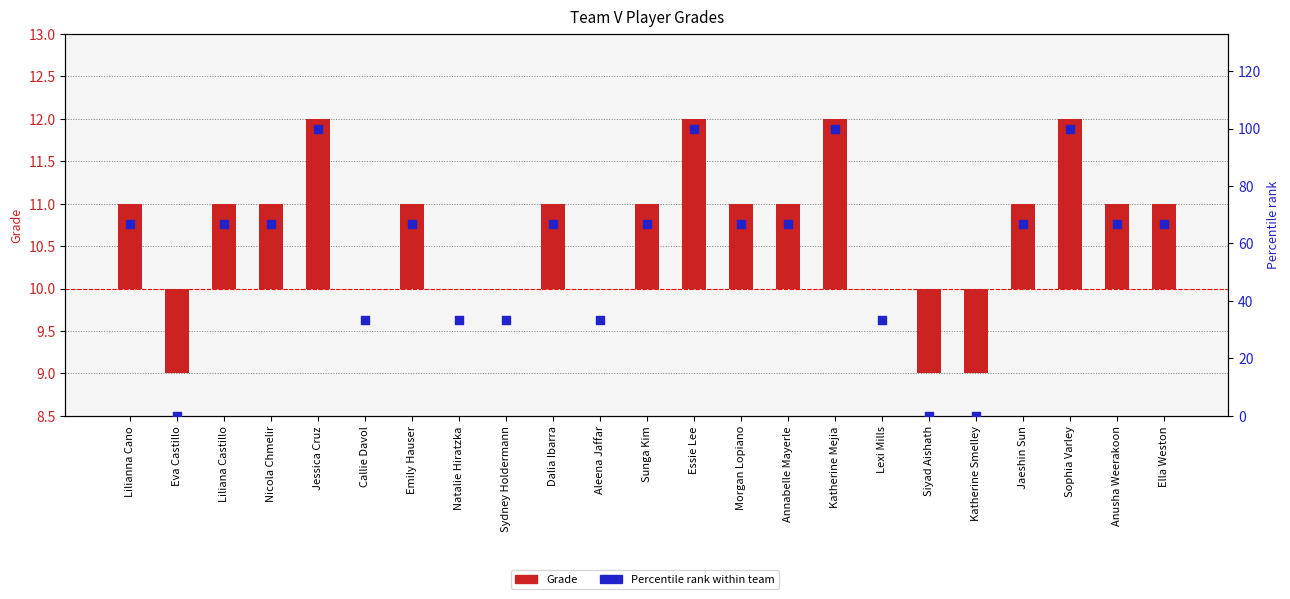

Which series has the widest spread of Y values?

Percentile rank within team